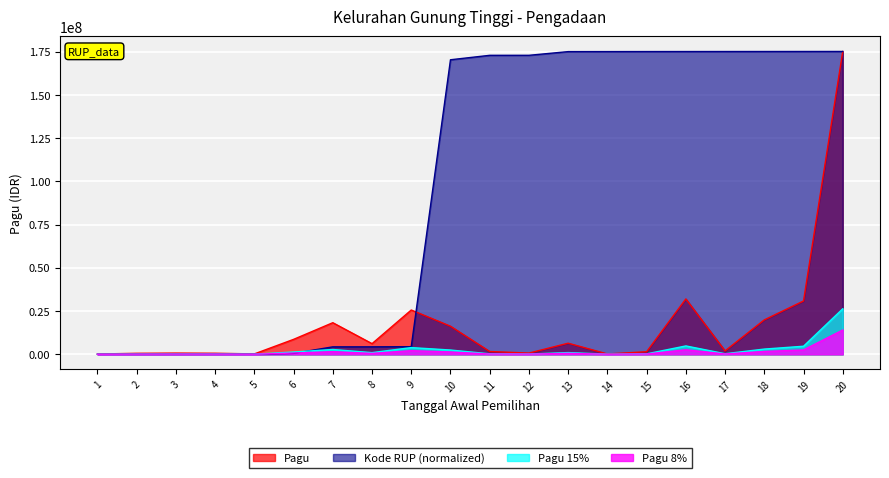

What is the sum of all Kode RUP values?

1931479853.3